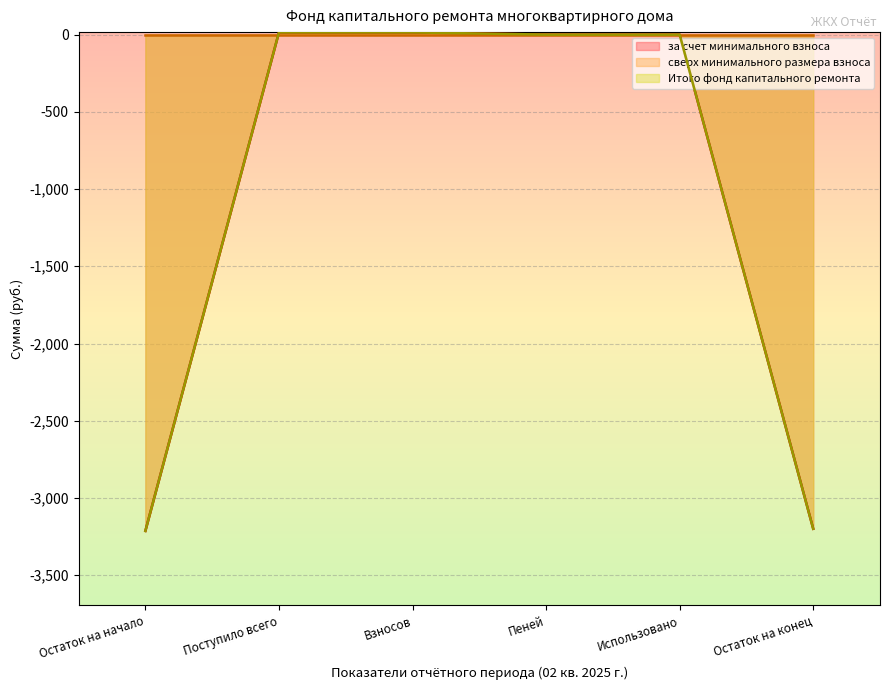

Where does the Итого фонд капитального ремонта series first go above 0?

Поступило всего